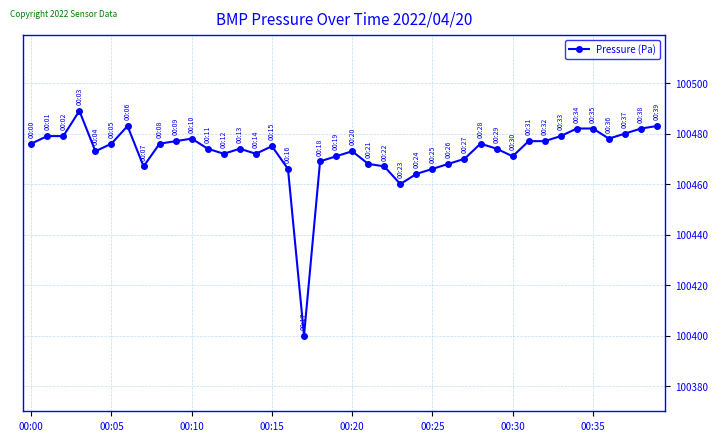

What is the value of the 7th point from the left?

100483